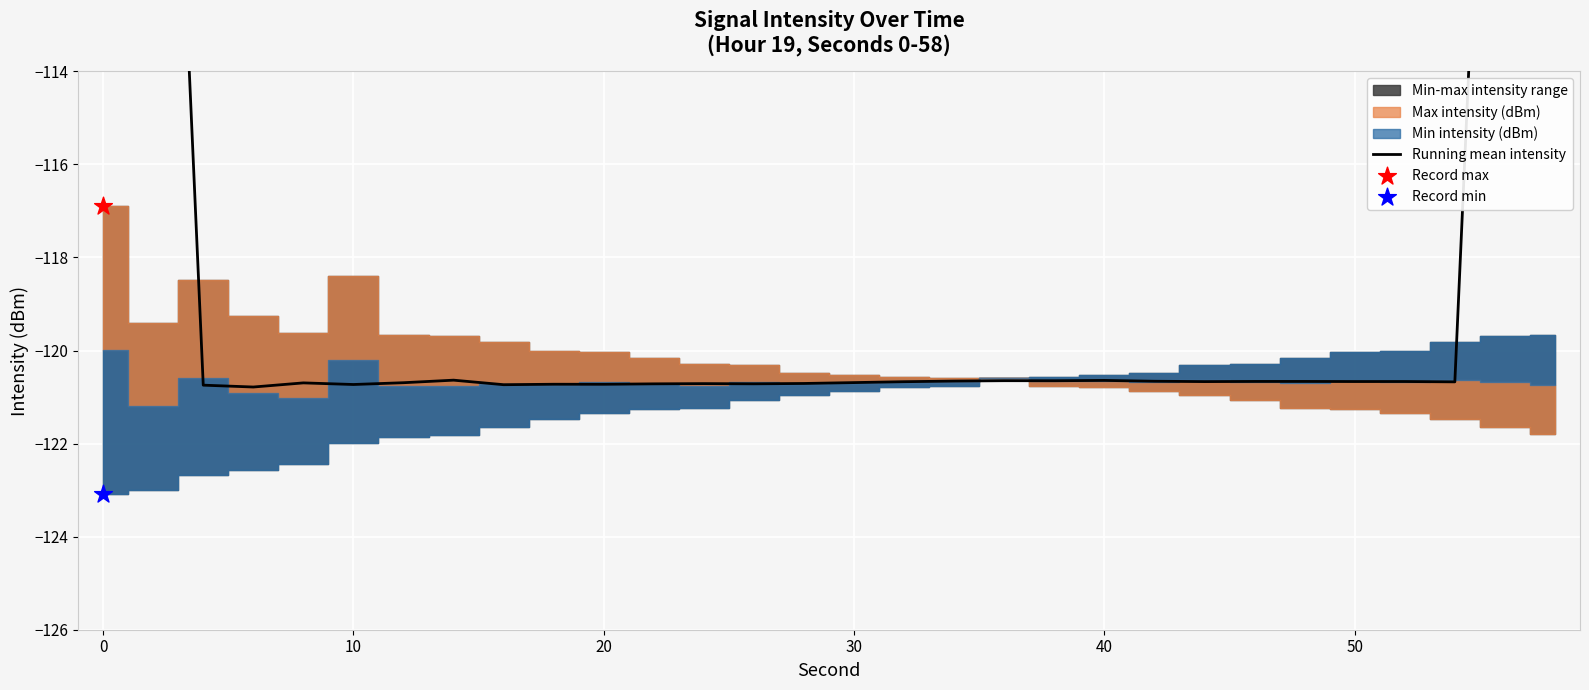

What is the change in value from 9 to 25?

+0.1